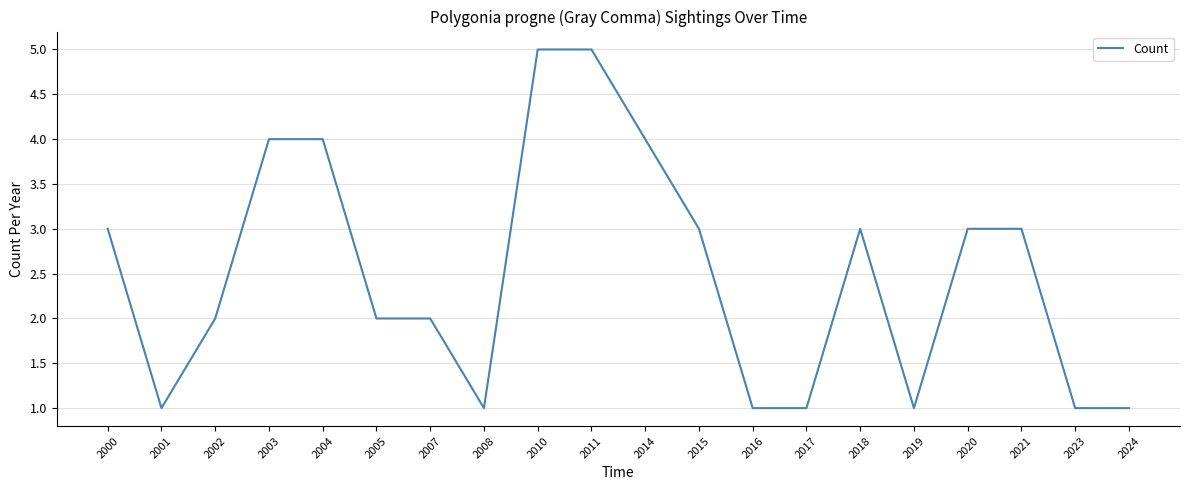

What is the ratio of the value at 2001 to the value at 2000?

0.3